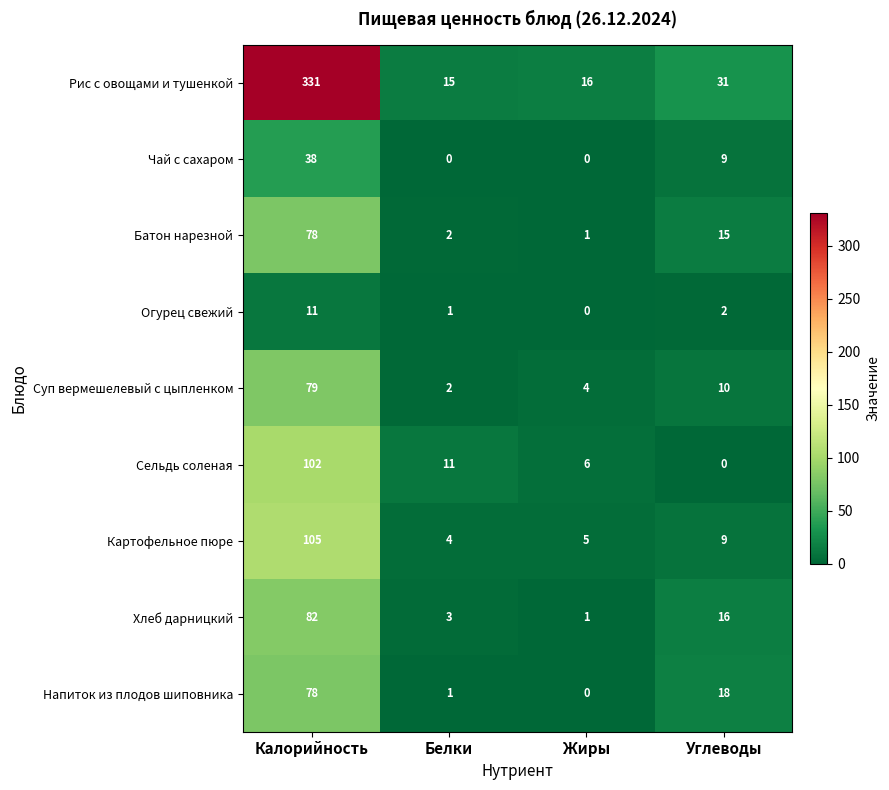

Which category has the highest value across all series?

Калорийность